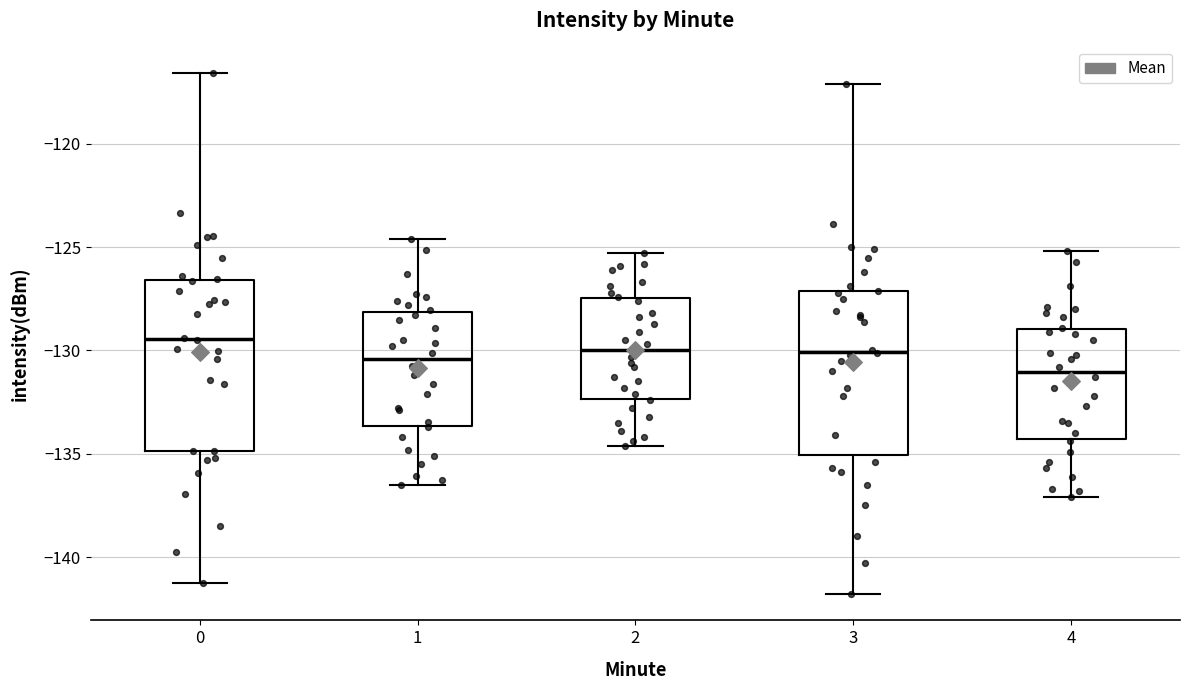

Reading left to right, read every box against the y-axis: the position of its median line, the range the box covers, and the ends of its whiskers. The values are not printed on the chart, so give them approximately, as read against the axis.

0: median -129.5, box -135.0 to -126.5, whiskers -141.0 to -116.5
1: median -130.5, box -133.5 to -128.0, whiskers -136.5 to -124.5
2: median -130.0, box -132.5 to -127.5, whiskers -134.5 to -125.5
3: median -130.0, box -135.0 to -127.0, whiskers -142.0 to -117.0
4: median -131.0, box -134.5 to -129.0, whiskers -137.0 to -125.0